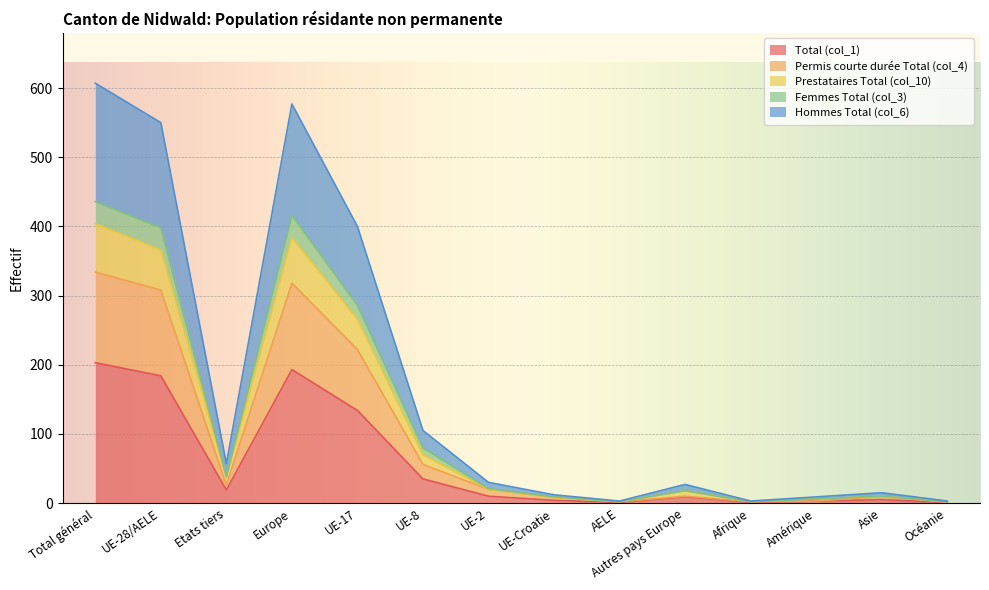

Reading left to right, list all the values displayed in this chart.

Total (col_1): Total général=203	UE-28/AELE=184	Etats tiers=19	Europe=193	UE-17=134	UE-8=35	UE-2=10	UE-Croatie=4	AELE=1	Autres pays Europe=9	Afrique=1	Amérique=3	Asie=5	Océanie=1
Permis courte durée Total (col_4): Total général=334	UE-28/AELE=308	Etats tiers=26	Europe=318	UE-17=222	UE-8=56	UE-2=20	UE-Croatie=8	AELE=2	Autres pays Europe=10	Afrique=2	Amérique=3	Asie=10	Océanie=1
Prestataires Total (col_10): Total général=404	UE-28/AELE=366	Etats tiers=38	Europe=384	UE-17=266	UE-8=70	UE-2=20	UE-Croatie=8	AELE=2	Autres pays Europe=18	Afrique=2	Amérique=6	Asie=10	Océanie=2
Femmes Total (col_3): Total général=436	UE-28/AELE=398	Etats tiers=38	Europe=416	UE-17=286	UE-8=80	UE-2=21	UE-Croatie=9	AELE=2	Autres pays Europe=18	Afrique=2	Amérique=6	Asie=10	Océanie=2
Hommes Total (col_6): Total général=607	UE-28/AELE=550	Etats tiers=57	Europe=577	UE-17=400	UE-8=105	UE-2=30	UE-Croatie=12	AELE=3	Autres pays Europe=27	Afrique=3	Amérique=9	Asie=15	Océanie=3